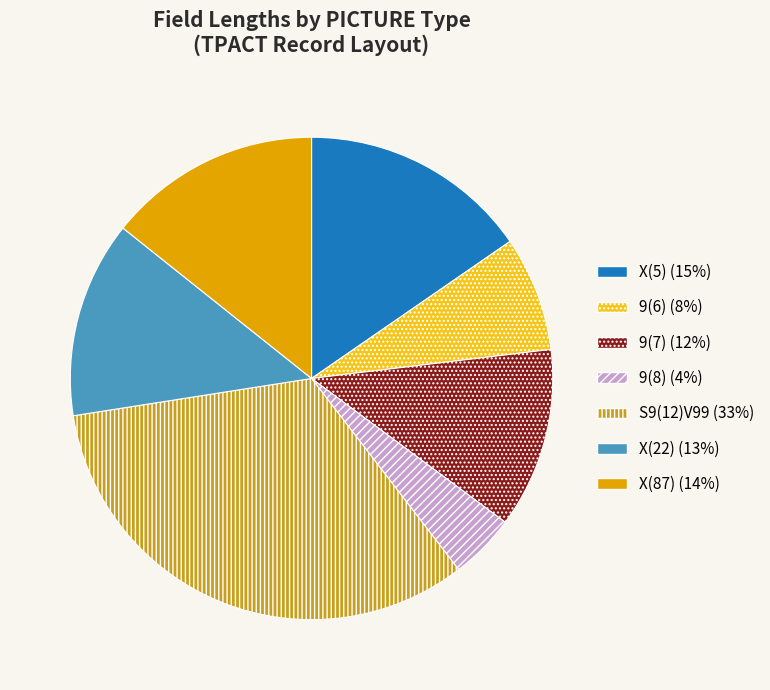

Is there any slice that represents more than half of the pie?

No